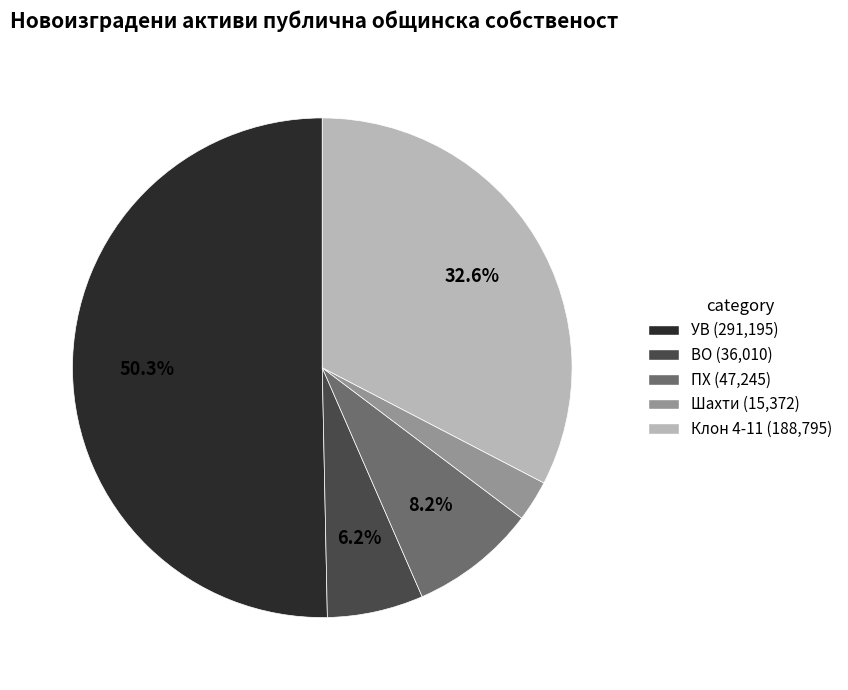

What is the majority slice?

УВ